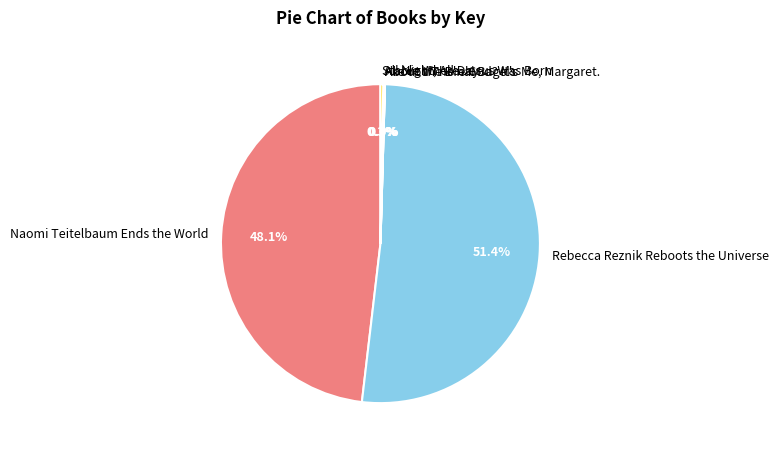

Which category accounts for the majority?

Rebecca Reznik Reboots the Universe